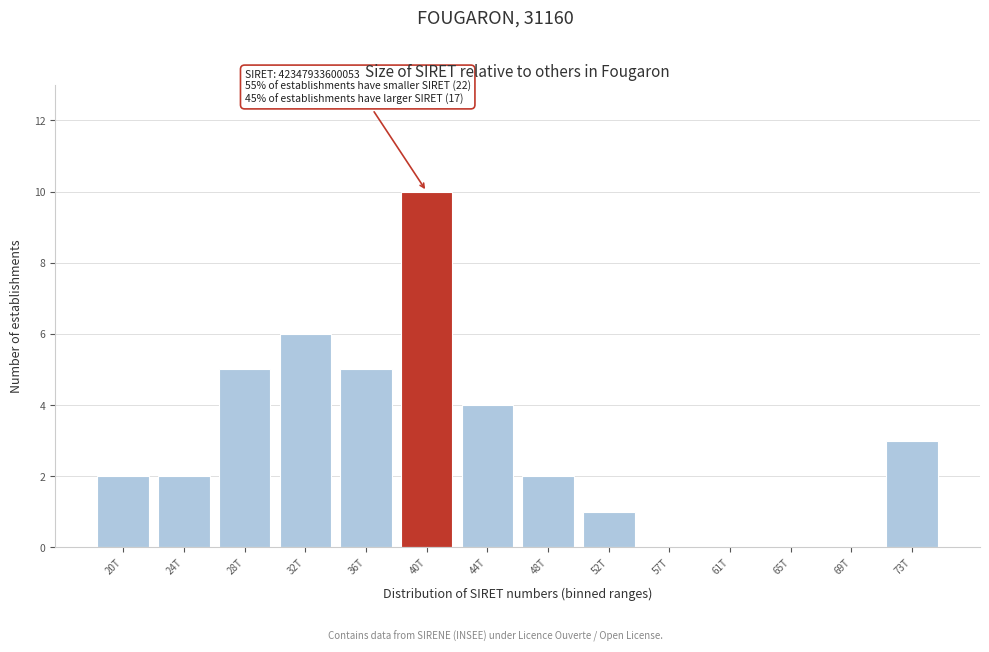

Reading right to left, list all the values displayed in this chart.

73T=3	69T=0	65T=0	61T=0	57T=0	52T=1	48T=2	44T=4	40T=10	36T=5	32T=6	28T=5	24T=2	20T=2